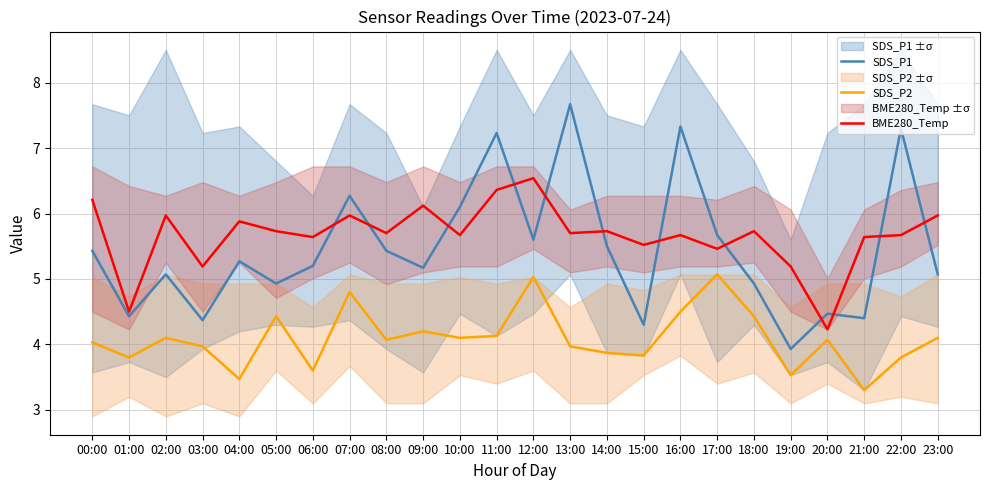

What is the label of the 7th point from the right?

17:00